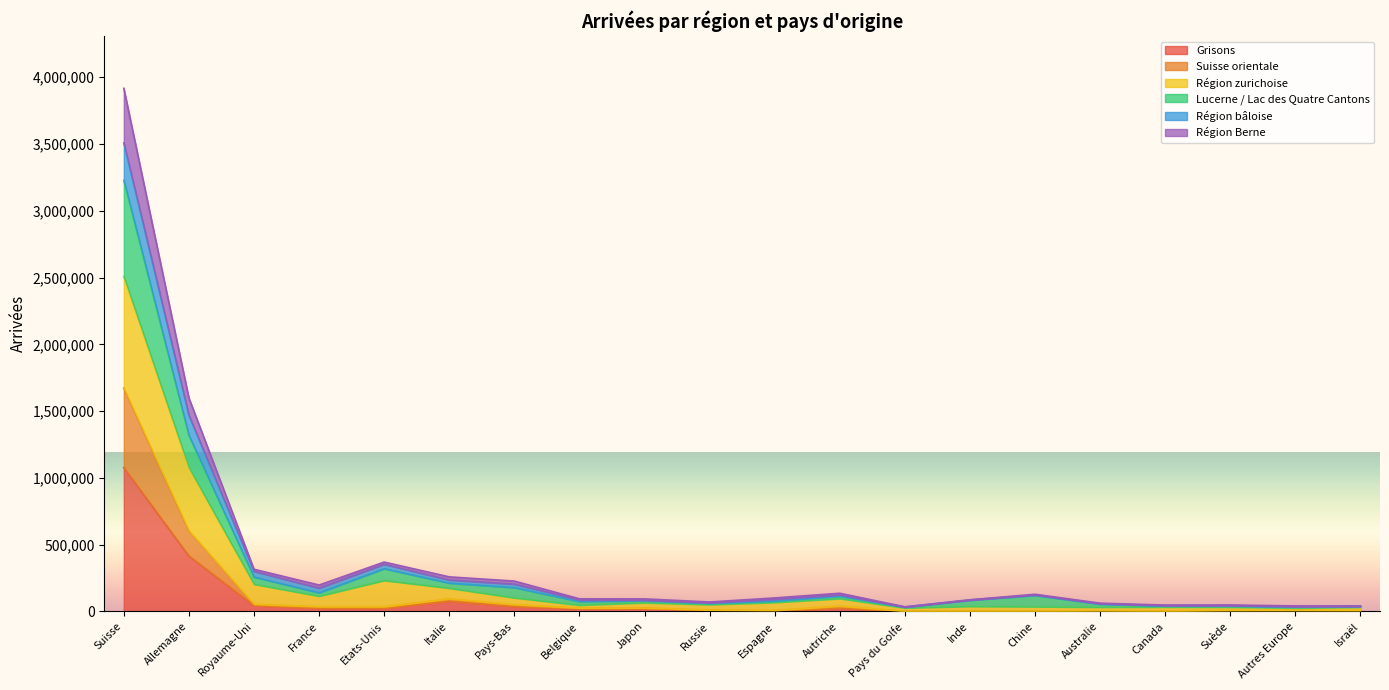

At which category is the sum across all series the highest?

Suisse